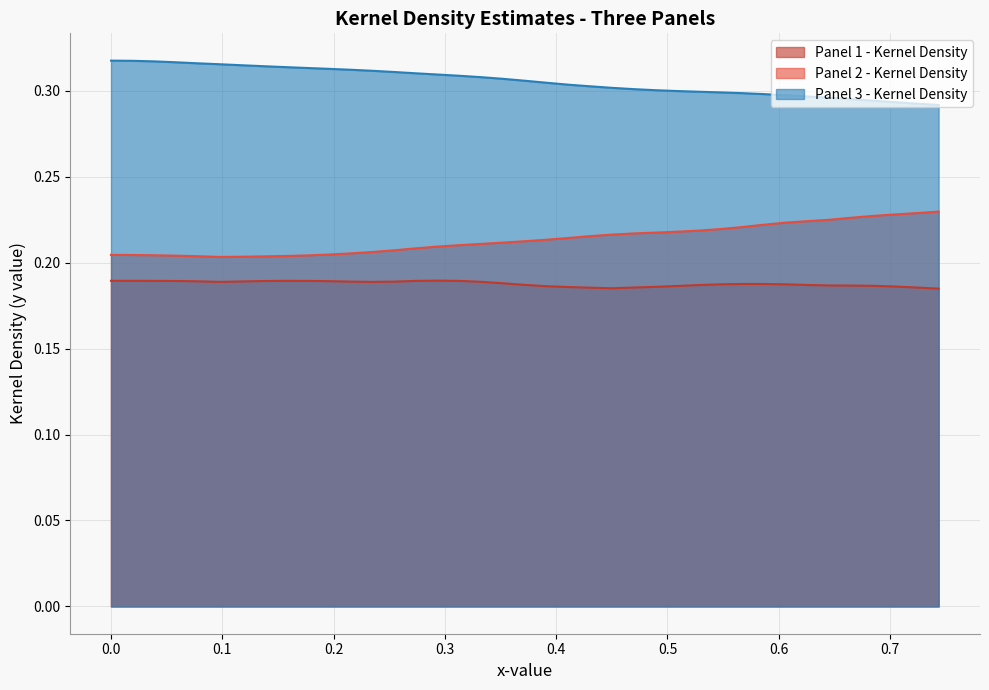

What is the value of the Panel 3 - Kernel Density point at the 12th from the left?

0.3